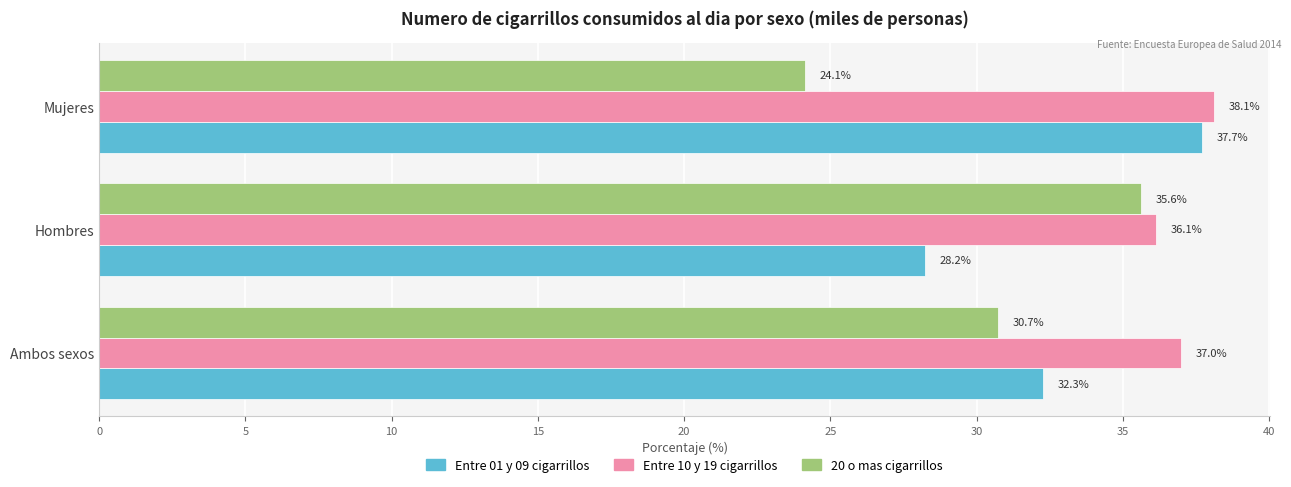

At how many categories does at least one series exceed 36?

3